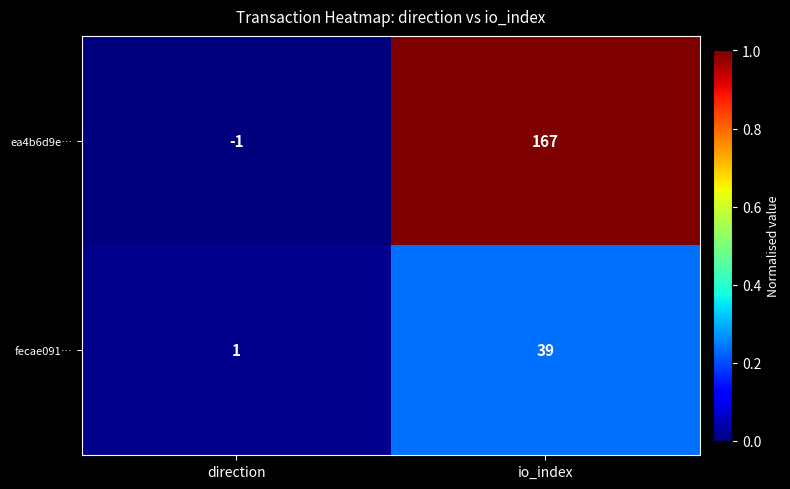

Reading left to right, extract all data points from this chart.

ea4b6d9e…: -1	167
fecae091…: 1	39